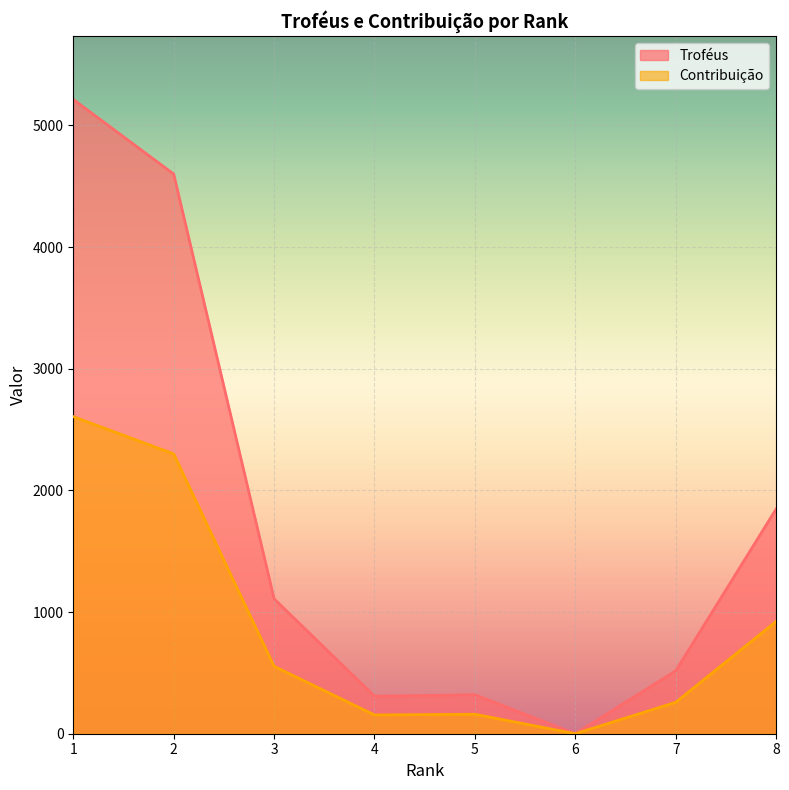

At which label is Troféus closest to 2606?

8